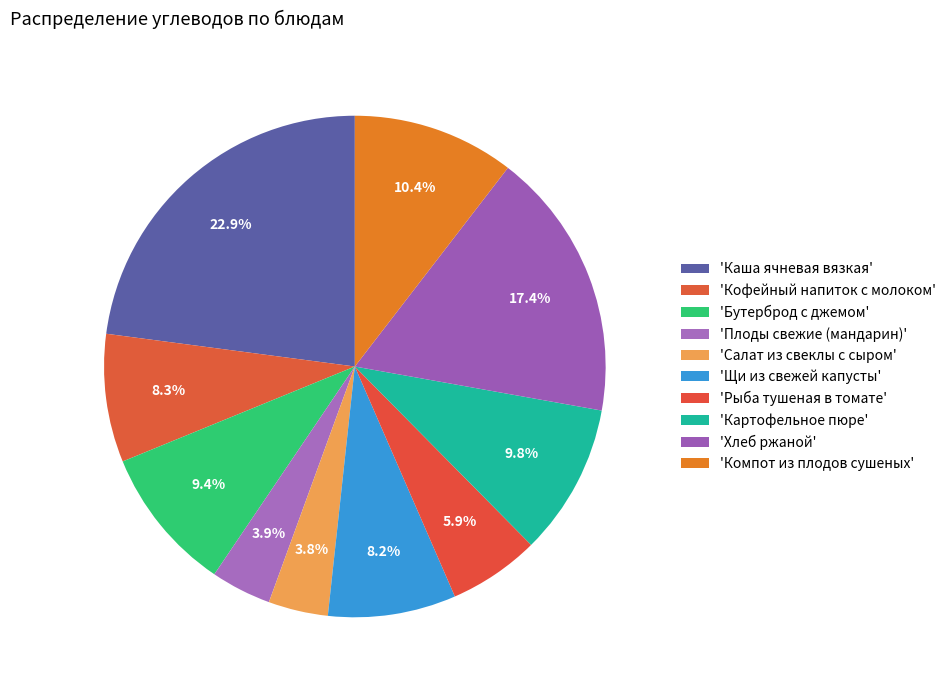

Which category has the smallest portion of the pie?

Салат из свеклы с сыром